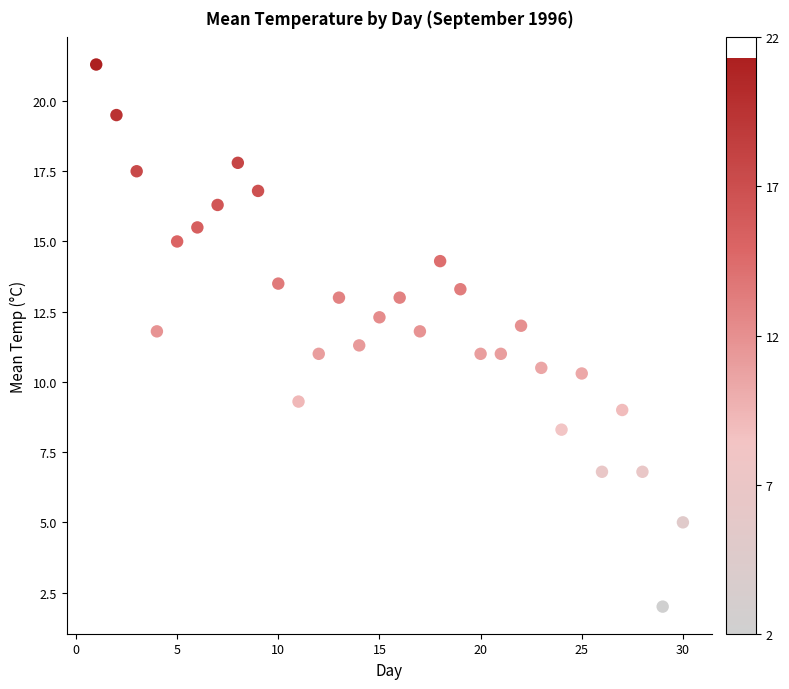

What is the range of Y values (max minus min)?

19.3